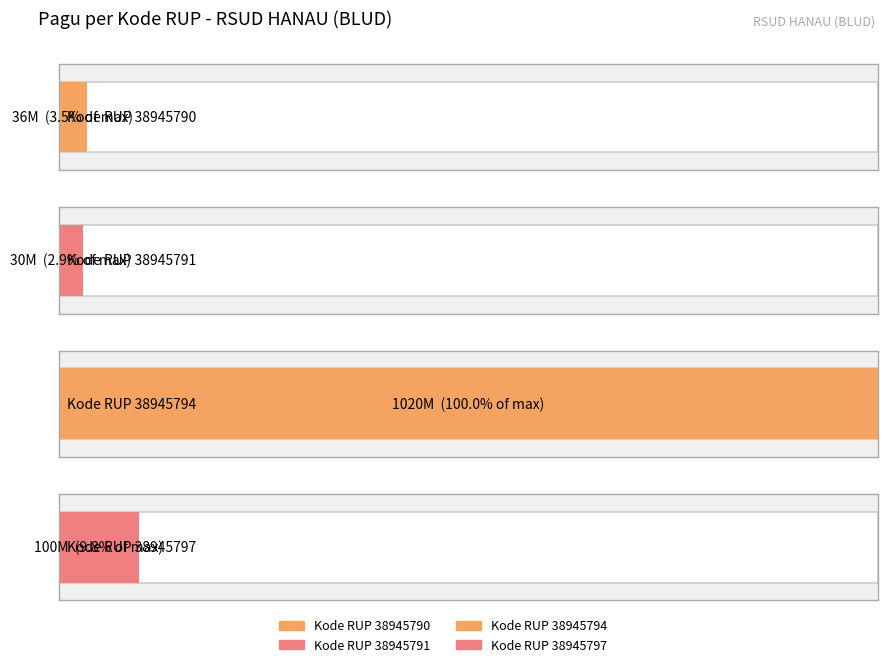

What is the value of the 2nd bar from the left?

30000000